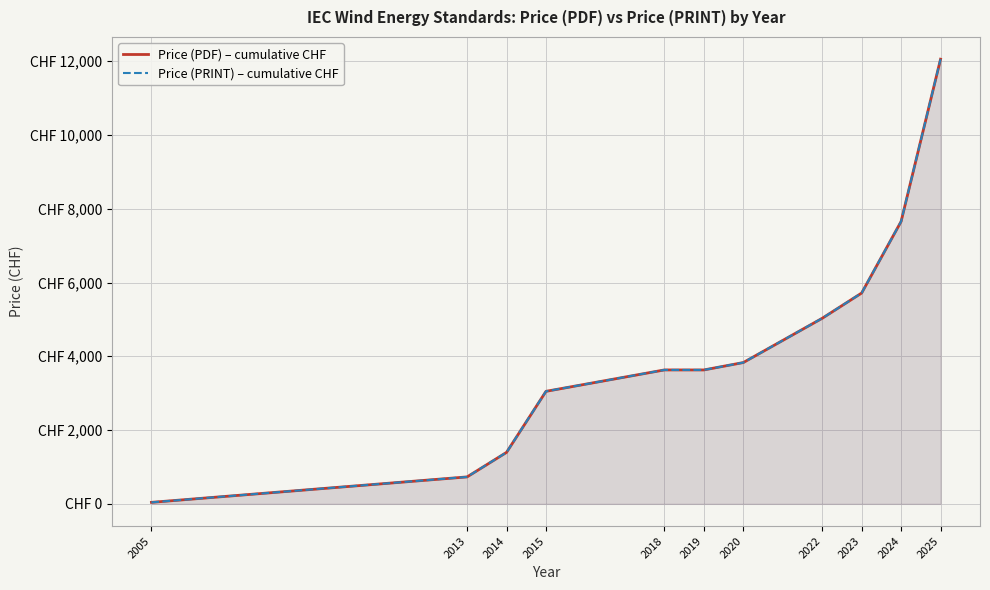

Rank the series by their maximum value, from lowest to highest.

Price (PDF) – cumulative CHF, Price (PRINT) – cumulative CHF